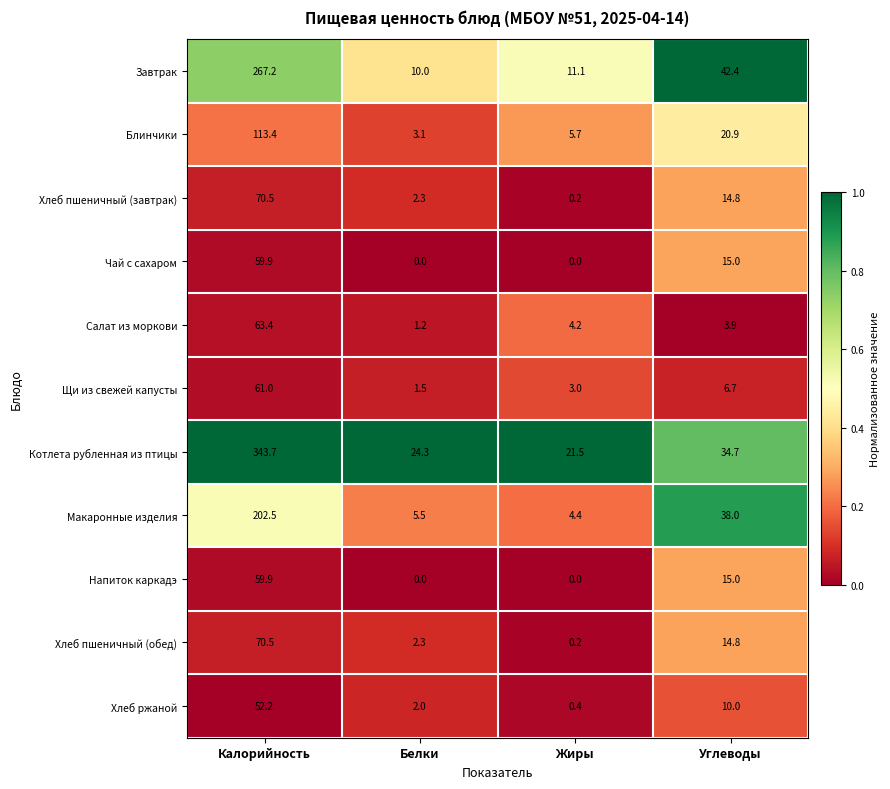

At which category does the chart reach its peak across all series?

Калорийность